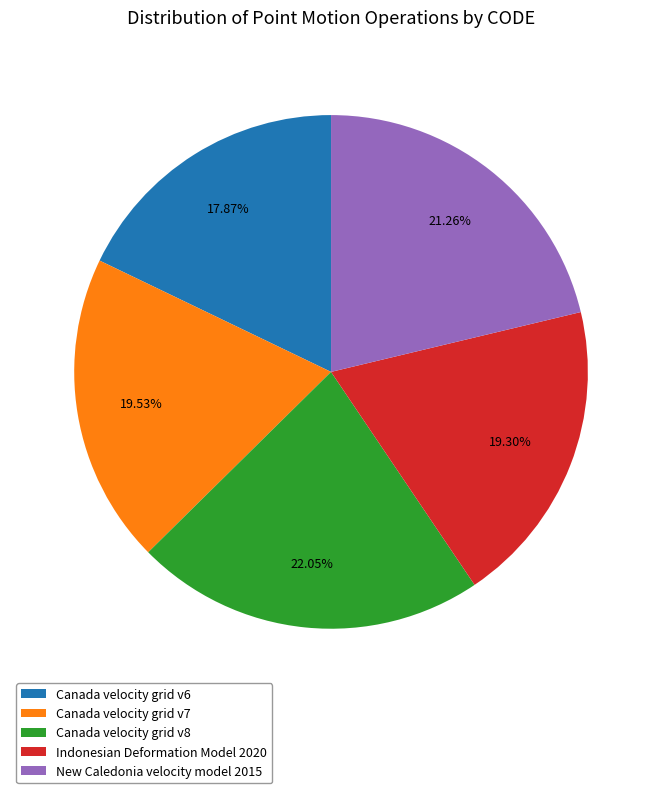

Does any single category account for the majority?

No